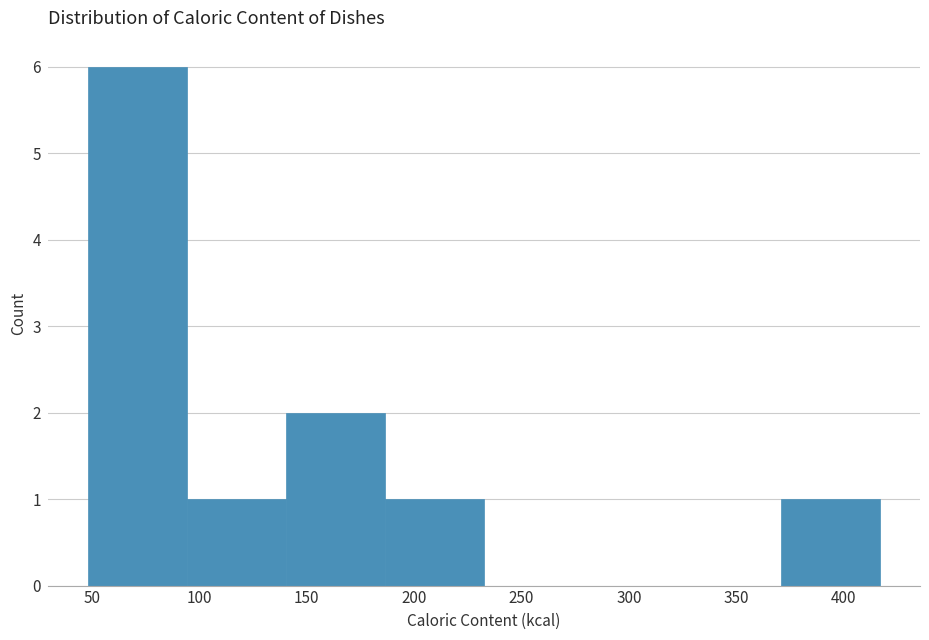

What is the height of the bar covering 50 to 95 on the x-axis? Neither the bar edges nor the heights are printed on the chart, so give them approximately, as read against the axes.

6